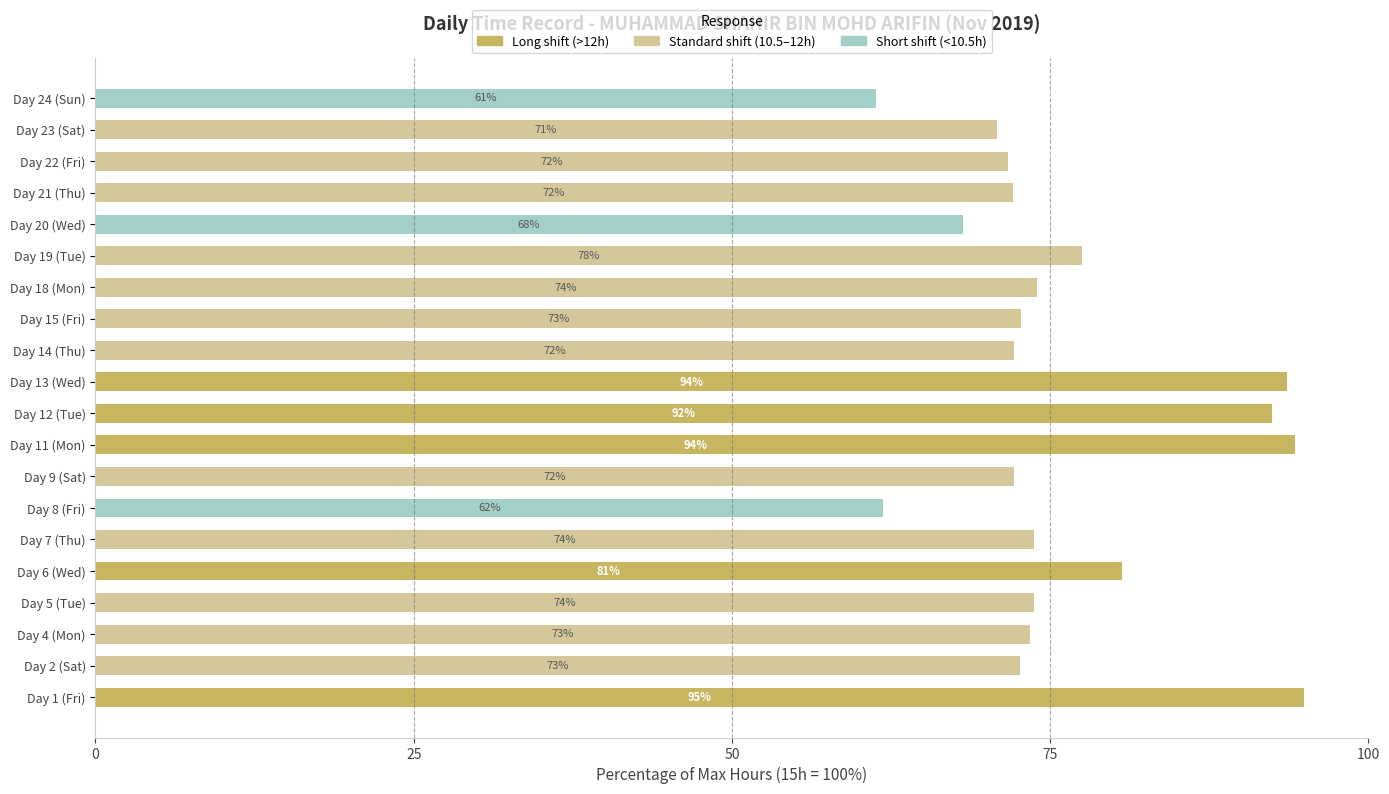

At which label is Long shift (>12h) closest to 47?

Day 6 (Wed)